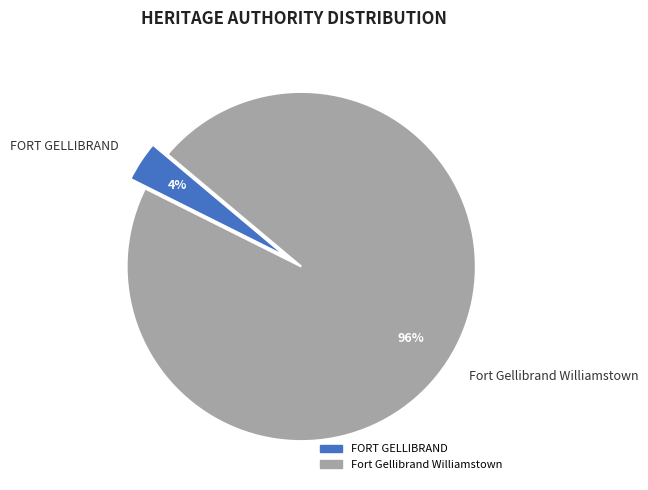

Which category has the biggest portion of the pie?

Fort Gellibrand Williamstown